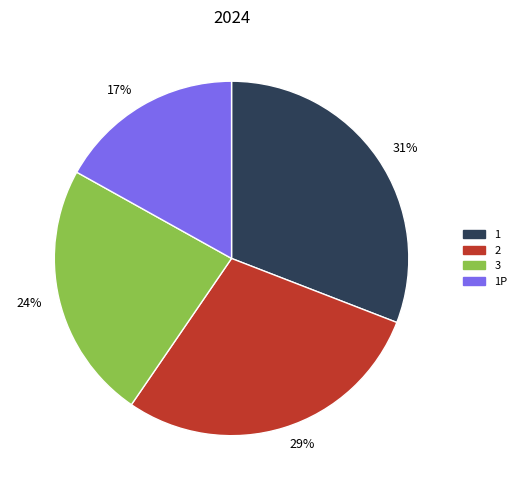

Approximately how many times larger is the value at 1P compared to 2?

0.6